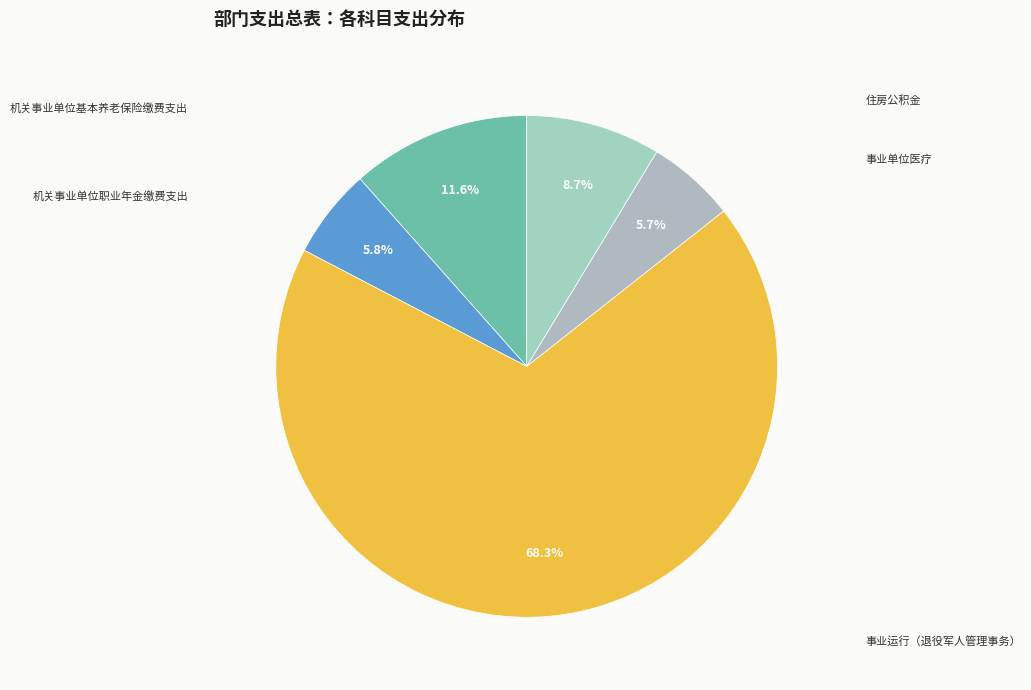

To the nearest percent, what is the difference between the 机关事业单位基本养老保险缴费支出 and 机关事业单位职业年金缴费支出 slice percentages?

6%